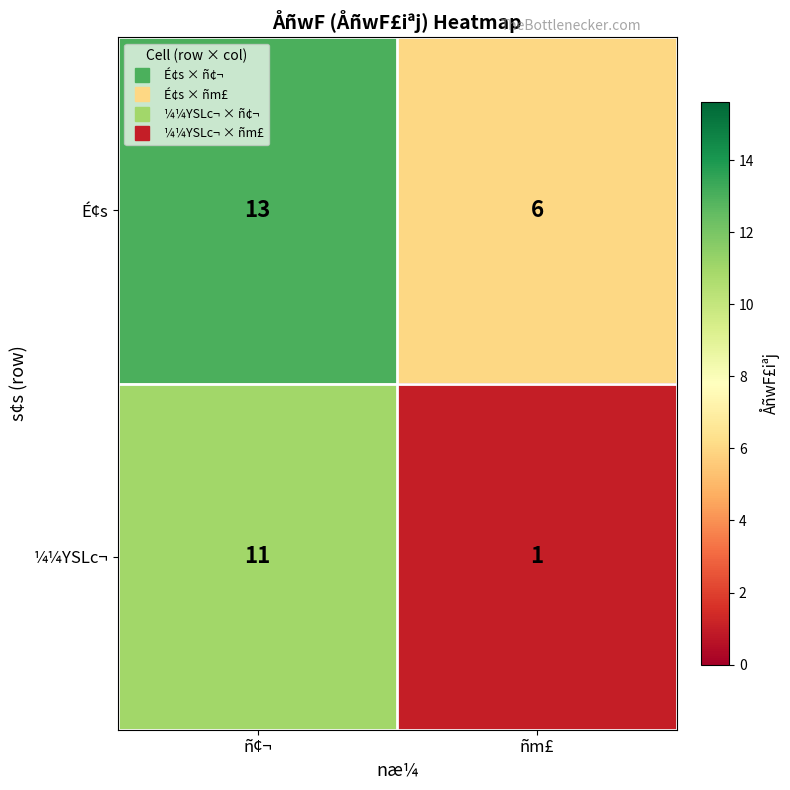

What is the minimum value shown in the chart?

1